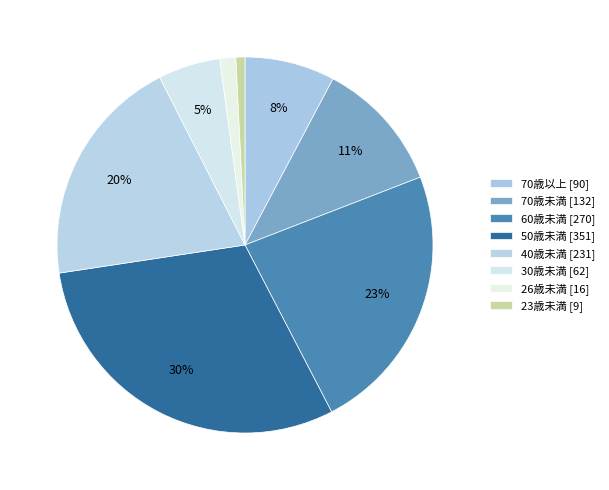

Is there any slice that represents more than half of the pie?

No